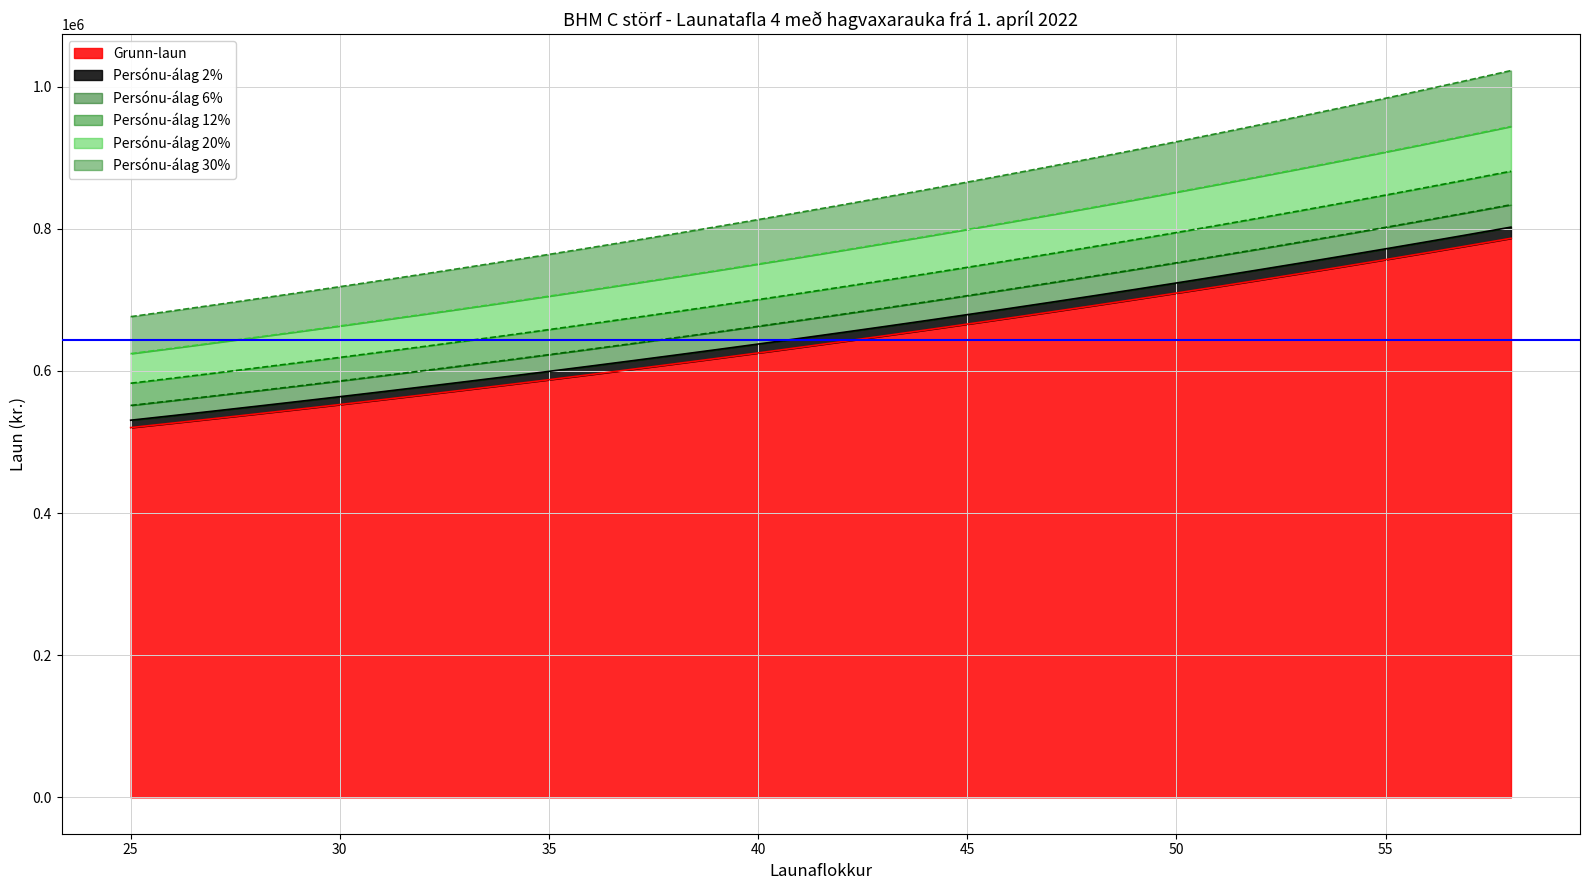

At 36, list the series in order from largest to smallest.

Persónu-álag 30%, Persónu-álag 20%, Persónu-álag 12%, Persónu-álag 6%, Persónu-álag 2%, Grunn-laun